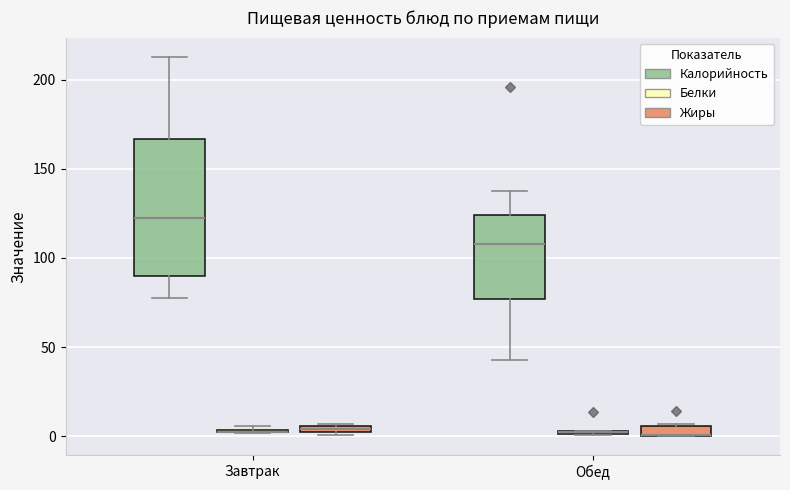

Where is the lower edge of the box for Обед (Жиры) on the y-axis? The values are not printed on the chart, so give them approximately, as read against the axis.

0